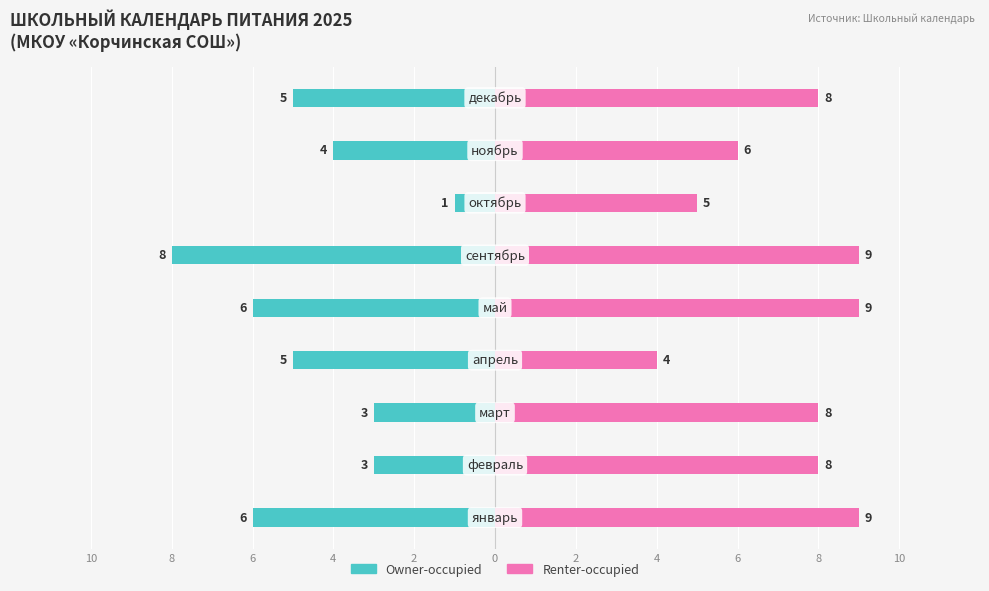

Are the bars grouped side by side (vs. stacked)?

Yes